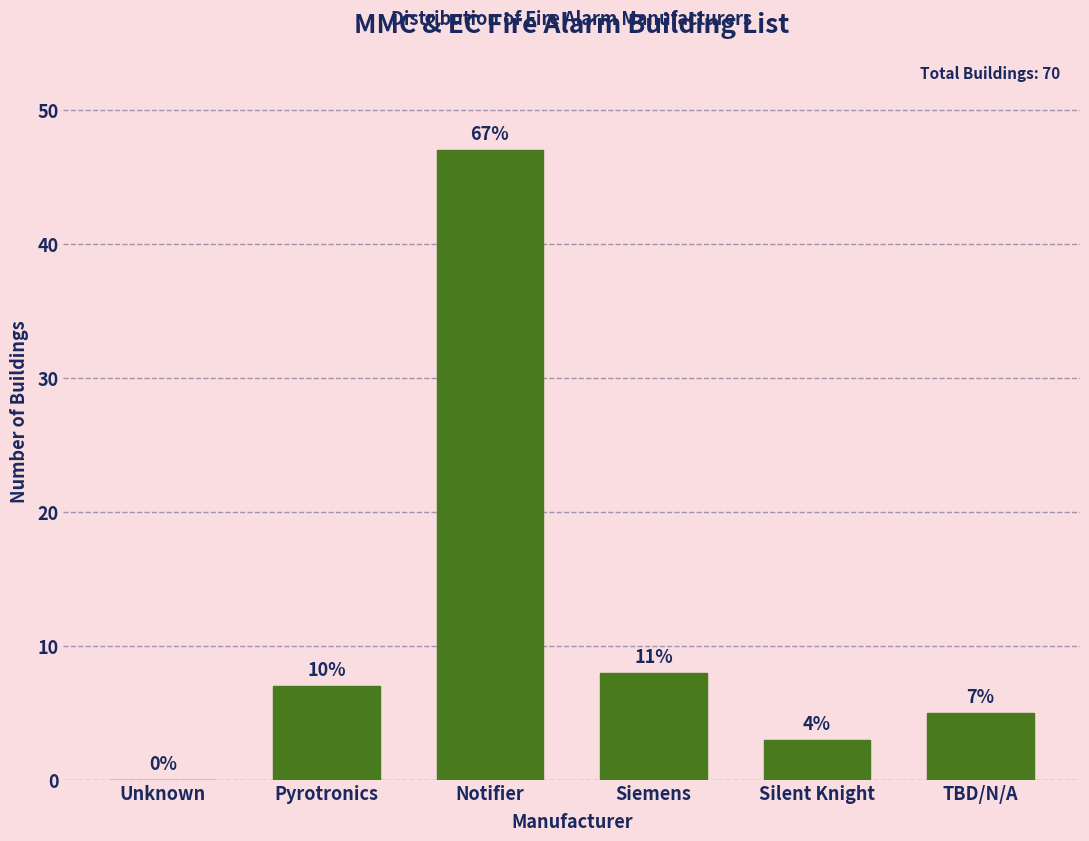

Are the bars horizontal?

No